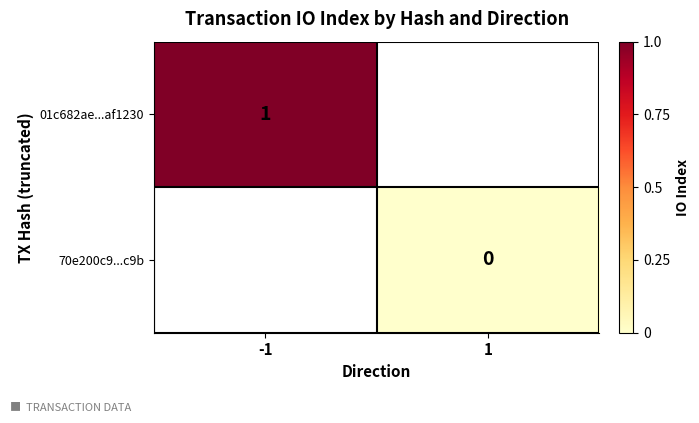

Which has a higher value, 1 or -1?

-1